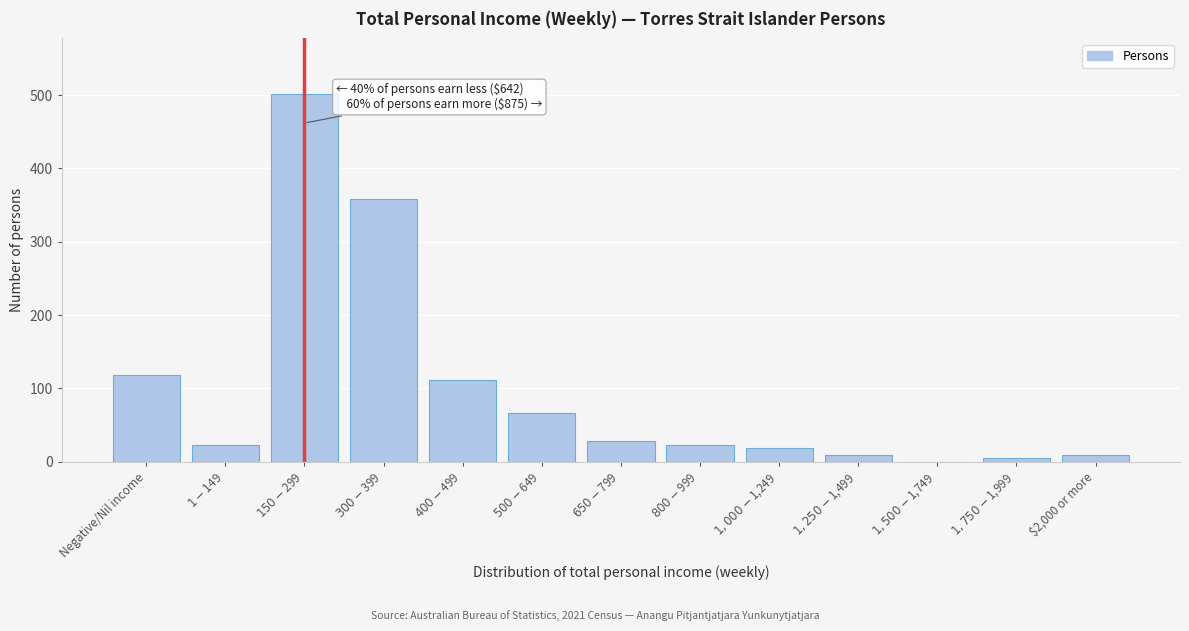

What is the greatest value displayed?

502